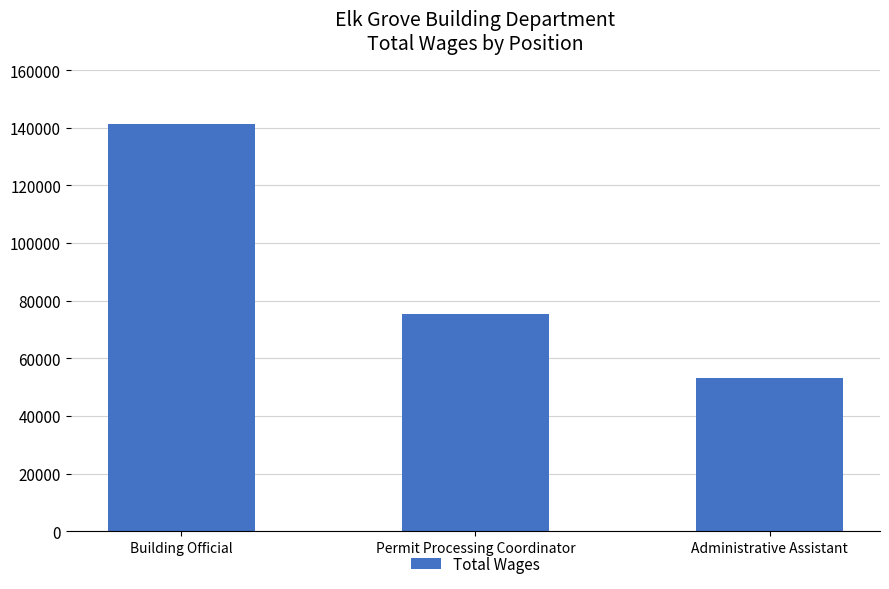

What is the change in value from Permit Processing Coordinator to Administrative Assistant?

-22225